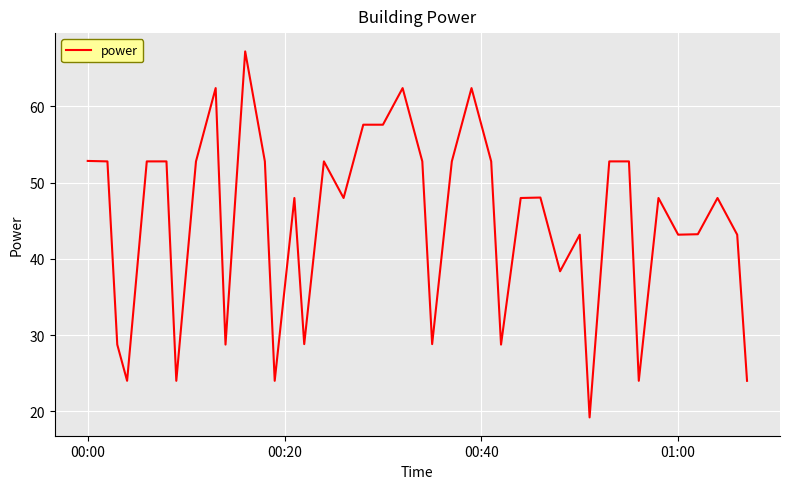

What is the difference between the maximum and minimum values?

48.0